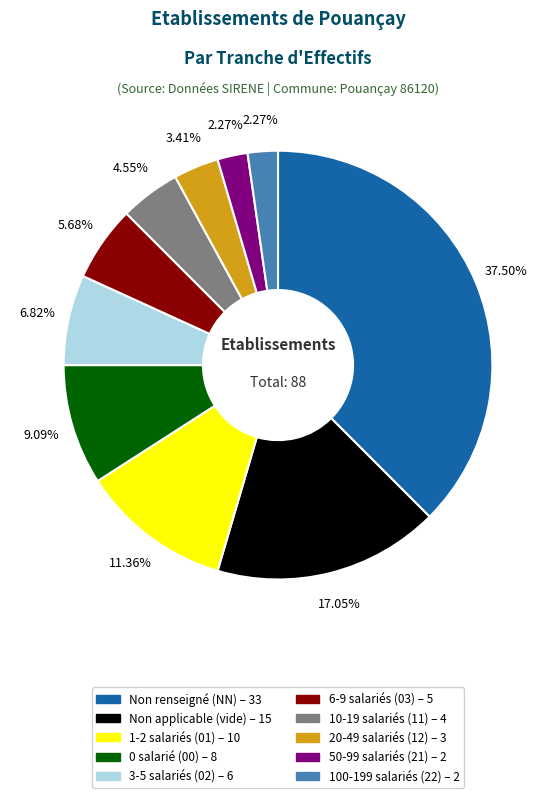

Does any single category account for the majority?

No